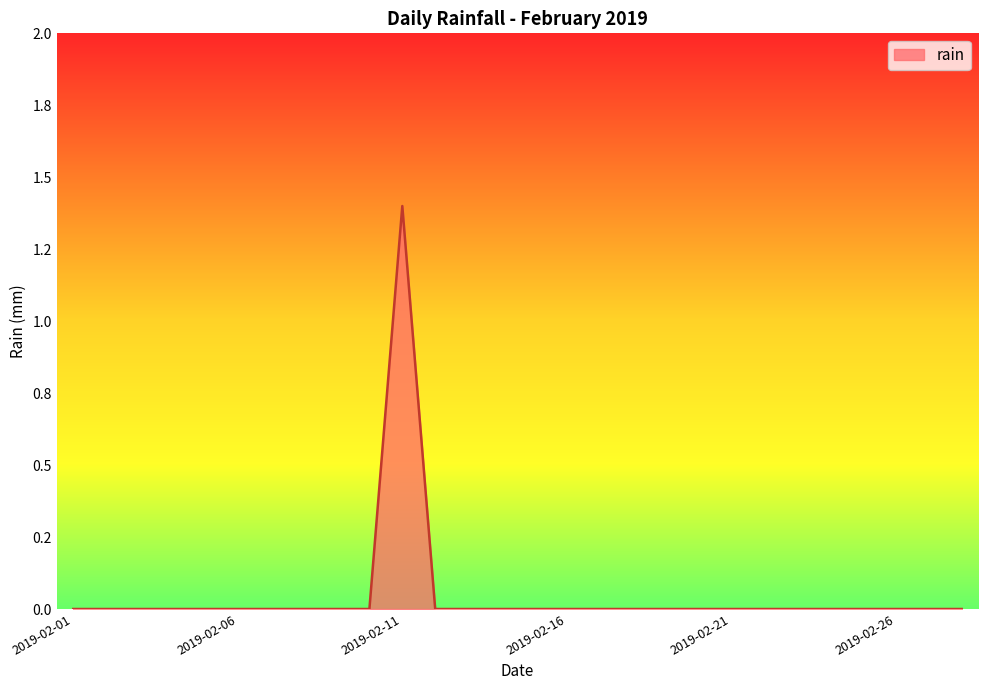

Which label corresponds to the smallest value in the chart?

2019-02-01